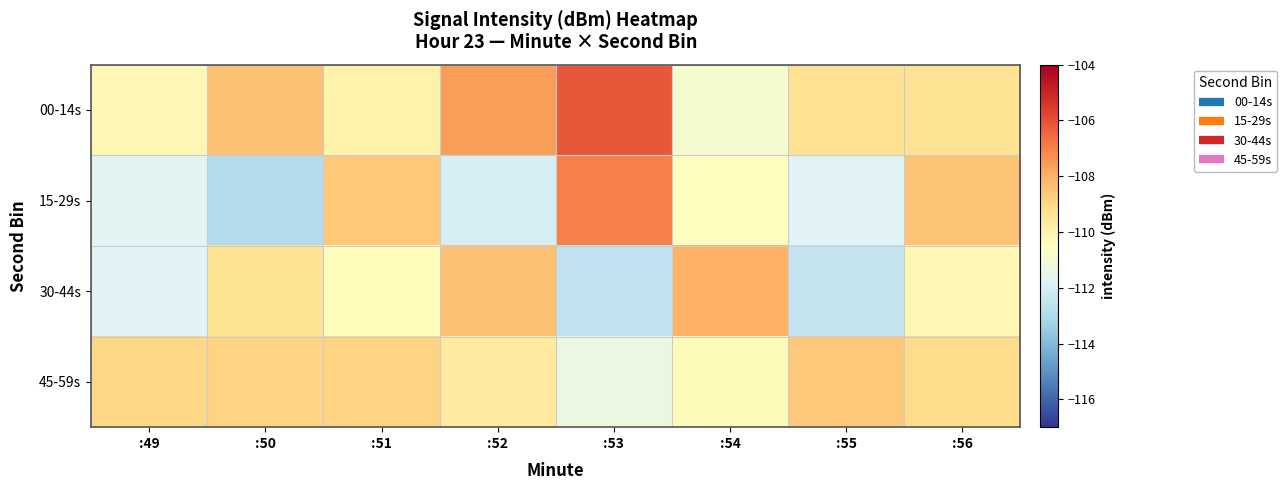

At which category is the sum across all series the highest?

:53